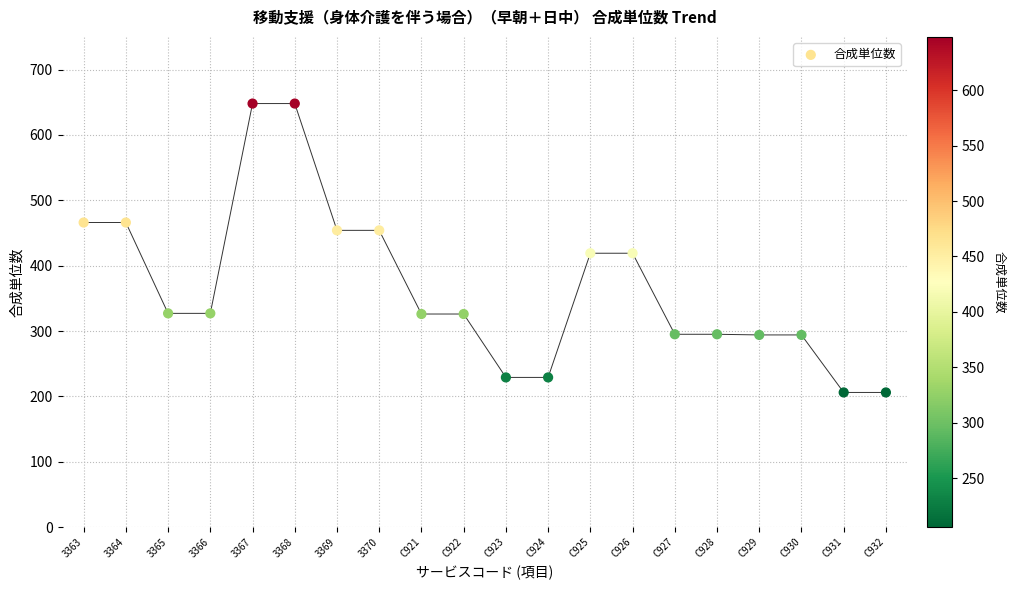

What is the range of Y values (max minus min)?

442